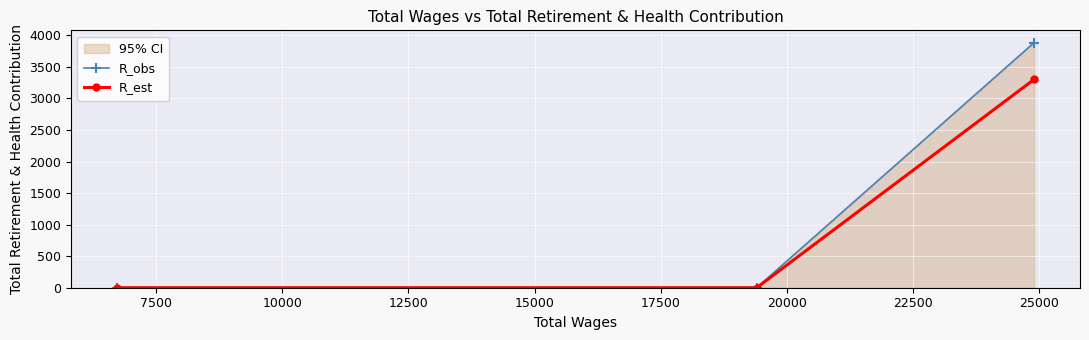

Rank the series by their average value, from lowest to highest.

R_est, R_obs